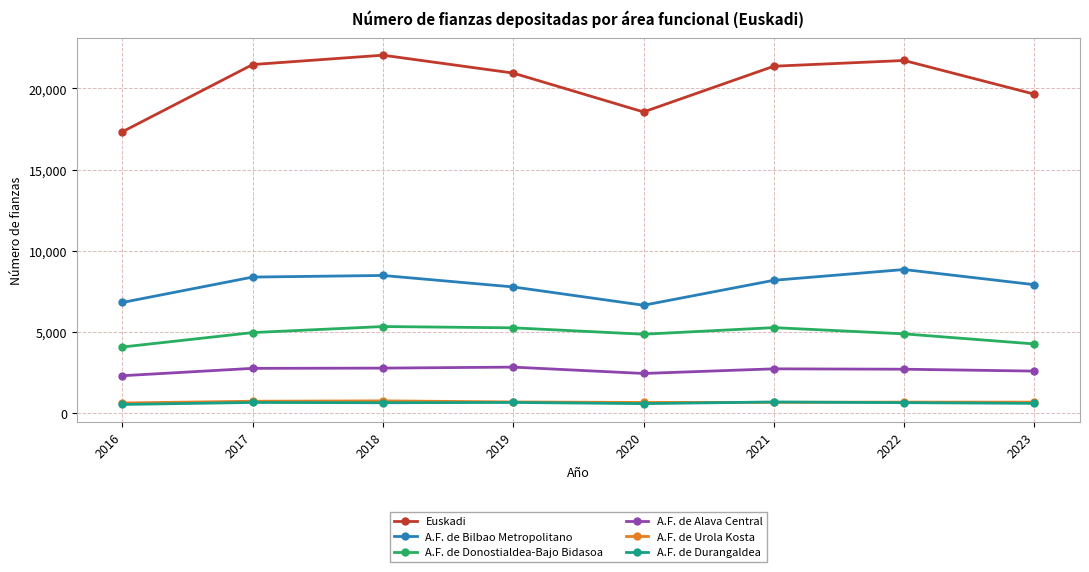

Does the chart display data point markers on the line(s)?

Yes